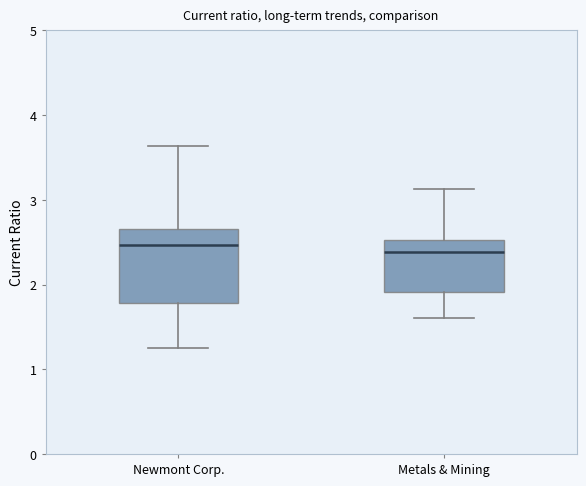

Reading left to right, transcribe this box plot: for each box, give where its median line is, the range the box spans, and where its two whiskers end, as read against the y-axis. The values are not printed on the chart, so give them approximately, as read against the axis.

Newmont Corp.: median 2.5, box 1.8 to 2.7, whiskers 1.3 to 3.6
Metals & Mining: median 2.4, box 1.9 to 2.5, whiskers 1.6 to 3.1